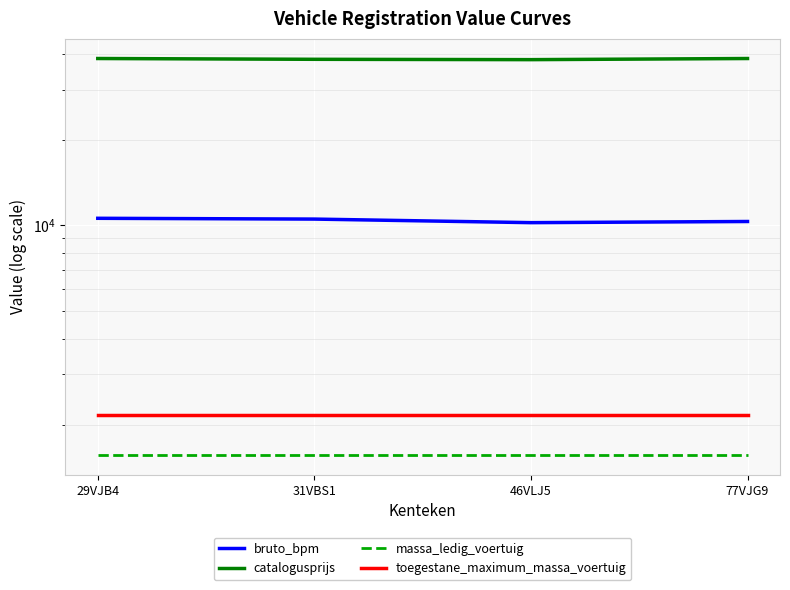

At which label does catalogusprijs reach its peak?

29VJB4